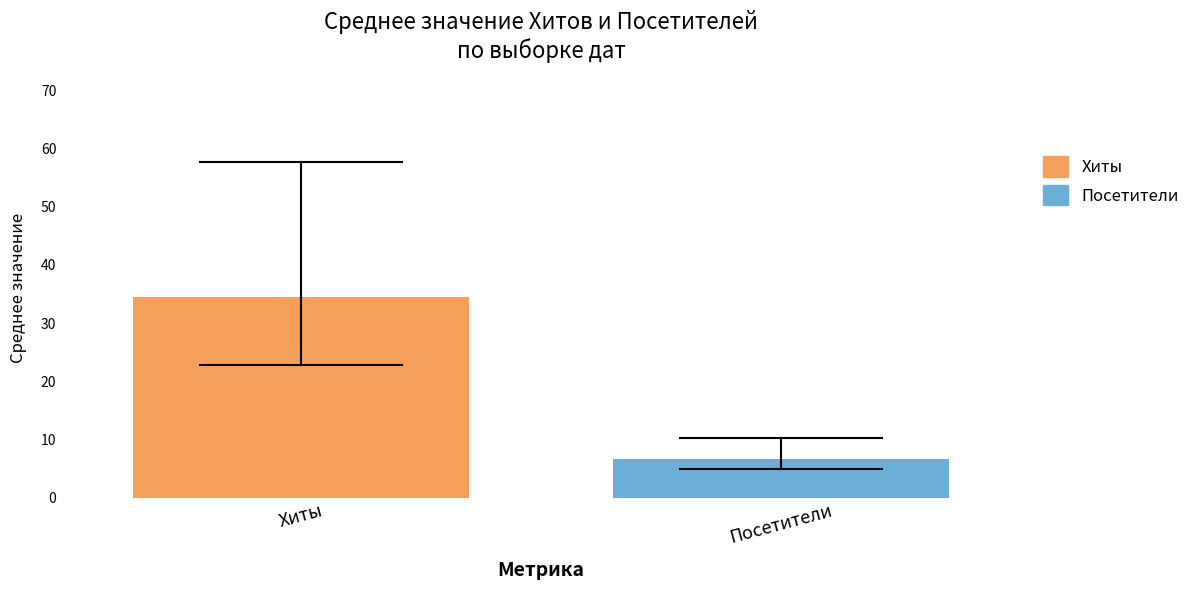

Which series has the largest range (max minus min)?

Хиты